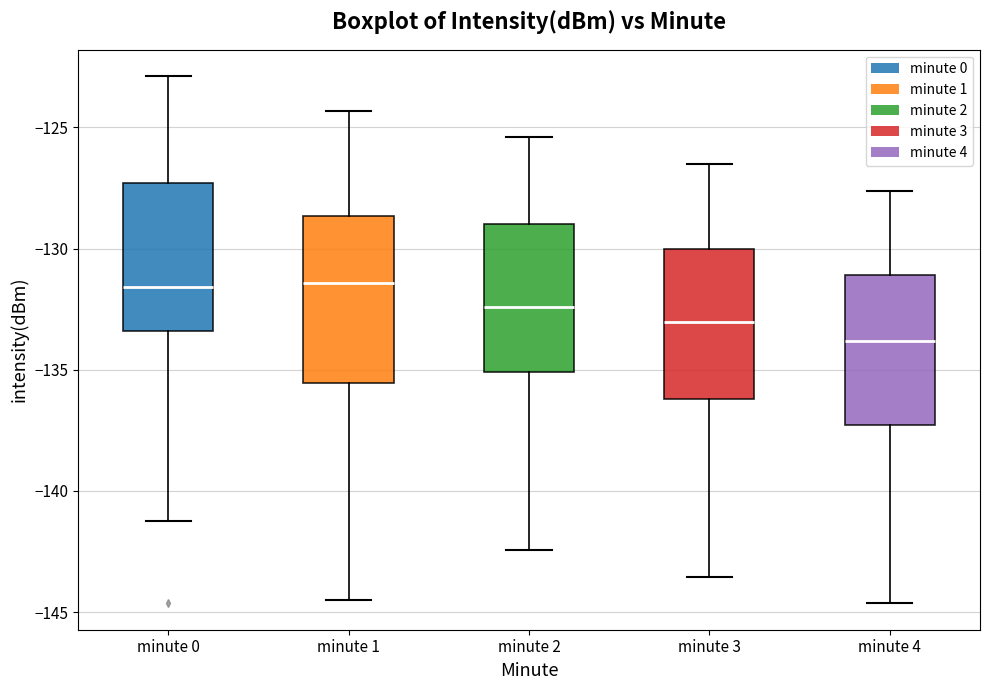

Reading left to right, transcribe this box plot: for each box, give where its median line is, the range the box spans, and where its two whiskers end, as read against the y-axis. The values are not printed on the chart, so give them approximately, as read against the axis.

minute 0: median -131.5, box -133.5 to -127.5, whiskers -141.5 to -123.0
minute 1: median -131.5, box -135.5 to -128.5, whiskers -144.5 to -124.5
minute 2: median -132.5, box -135.0 to -129.0, whiskers -142.5 to -125.5
minute 3: median -133.0, box -136.0 to -130.0, whiskers -143.5 to -126.5
minute 4: median -134.0, box -137.5 to -131.0, whiskers -144.5 to -127.5